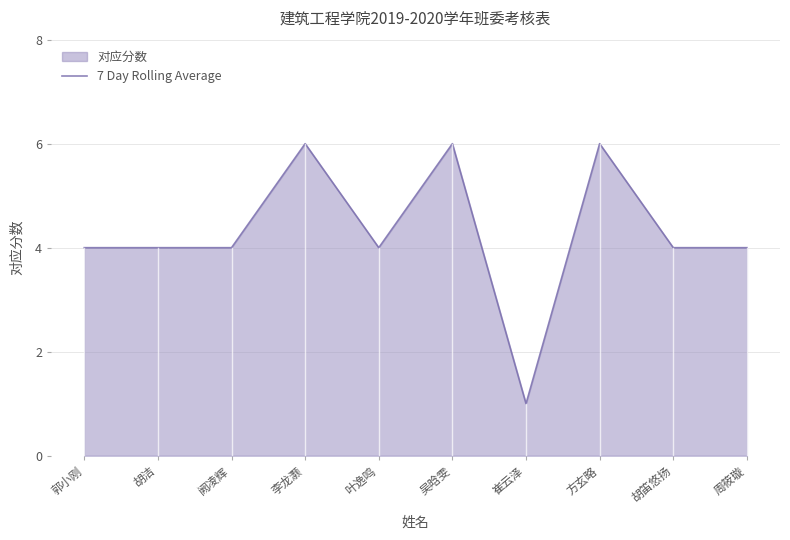

What is the sum of the values at 叶逸鸣 and 胡笛悠扬?

8